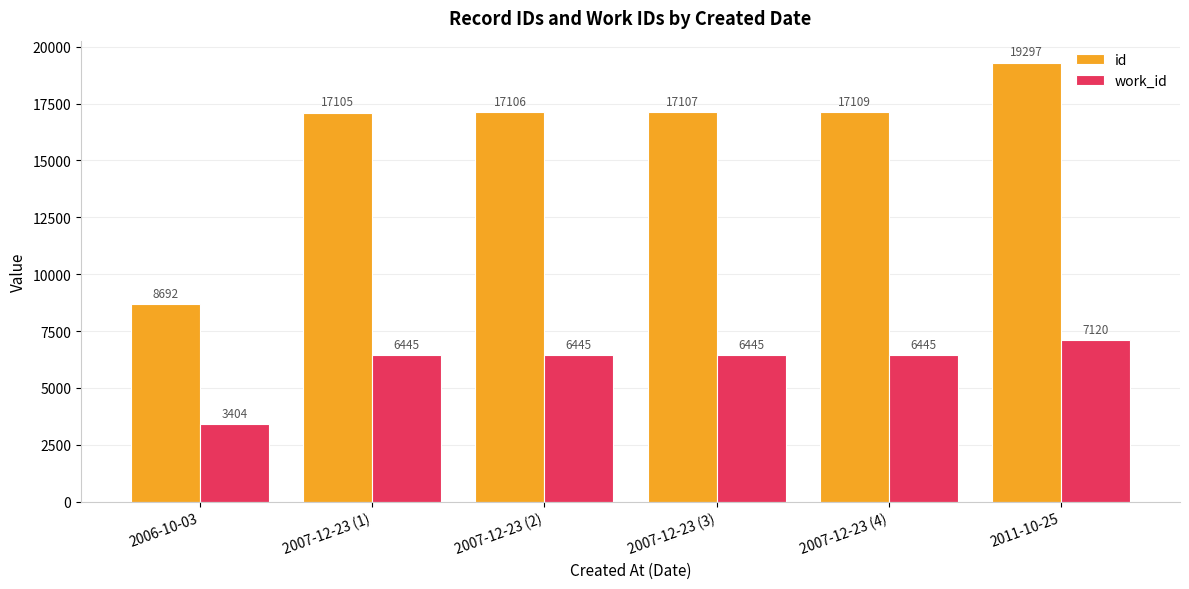

Are the bars grouped side by side (vs. stacked)?

Yes